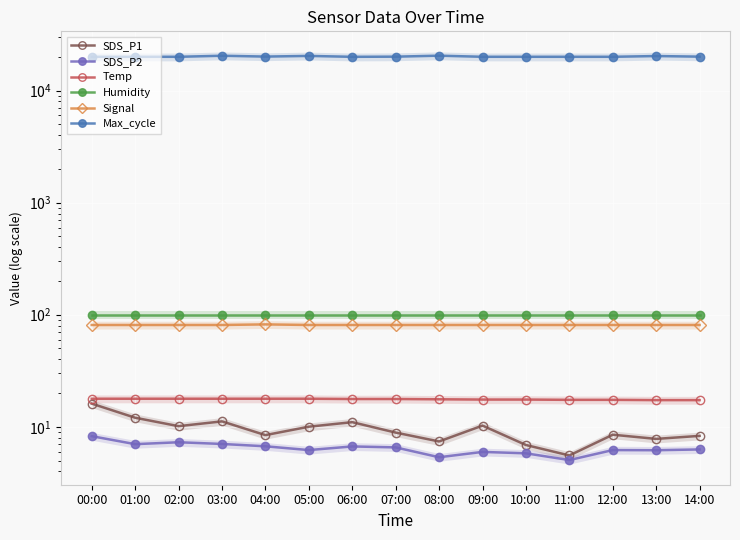

The value of SDS_P2 at 02:00 is 7.3. True or false?

True